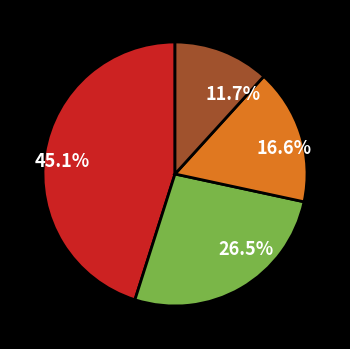

What is the largest slice in the pie chart?

45.1%